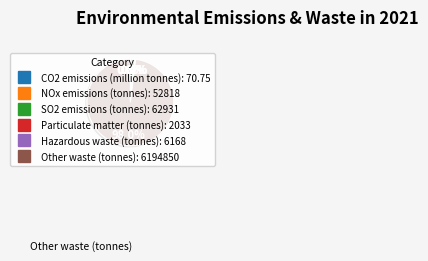

Is there any slice that represents more than half of the pie?

Yes